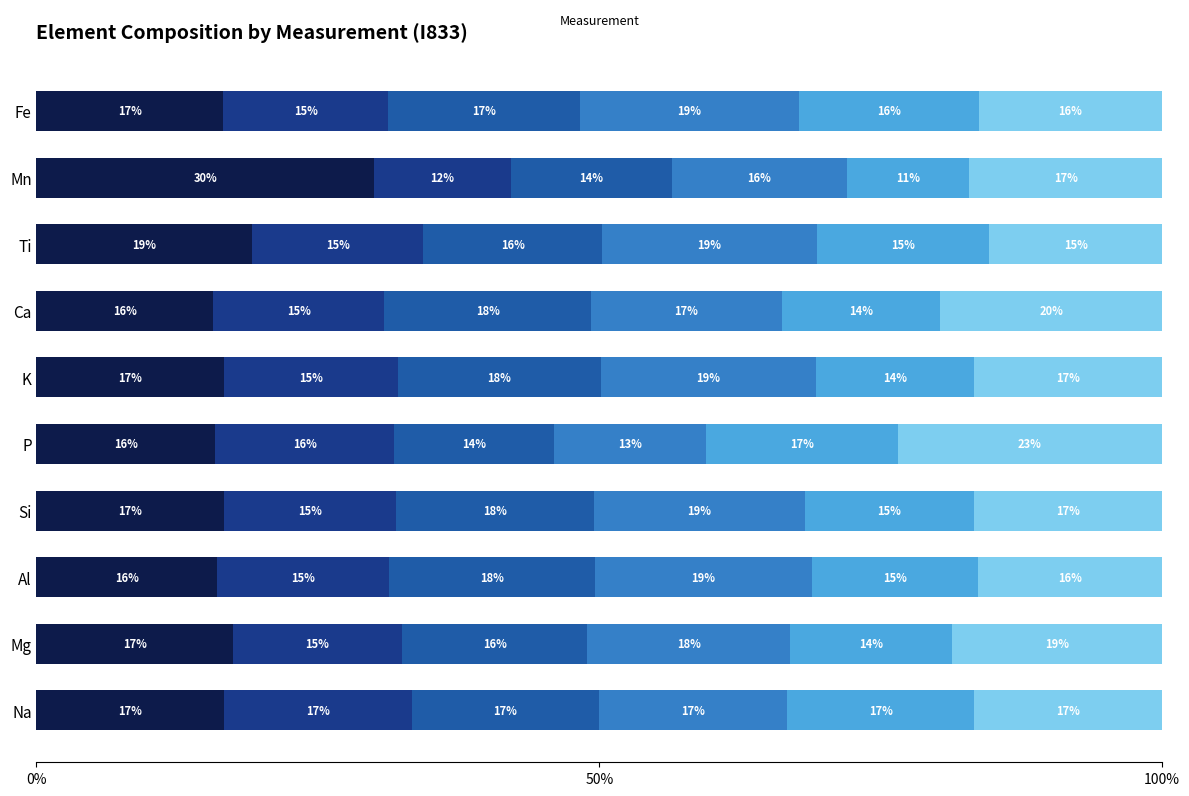

What is the label of the 4th bar from the left?

Si